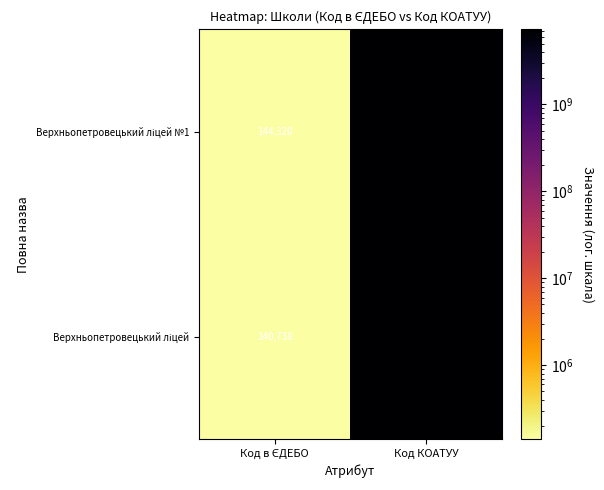

What is the smallest value displayed?

140738